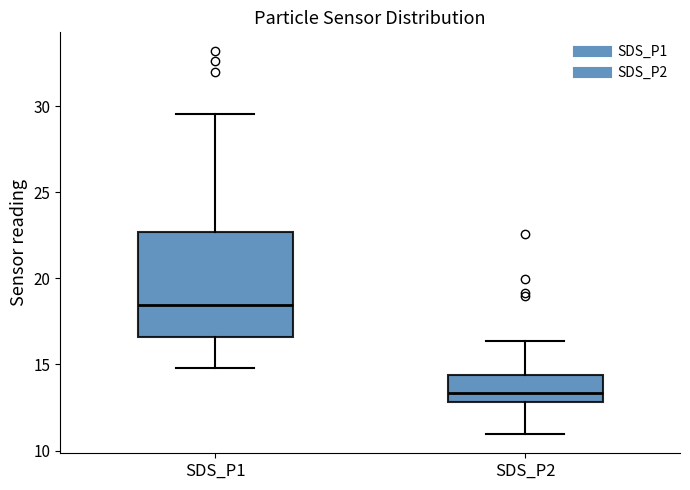

Reading left to right, transcribe this box plot: for each box, give where its median line is, the range the box spans, and where its two whiskers end, as read against the y-axis. The values are not printed on the chart, so give them approximately, as read against the axis.

SDS_P1: median 18.5, box 16.5 to 22.5, whiskers 15.0 to 29.5
SDS_P2: median 13.5, box 13.0 to 14.5, whiskers 11.0 to 16.5